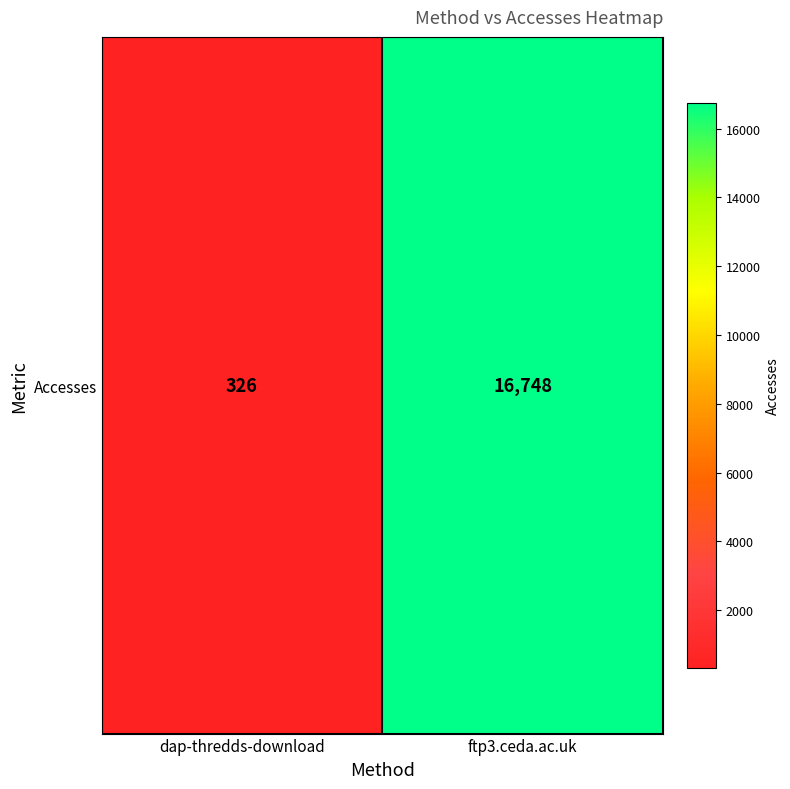

True or false: the data shows 73 at dap-thredds-download.

False